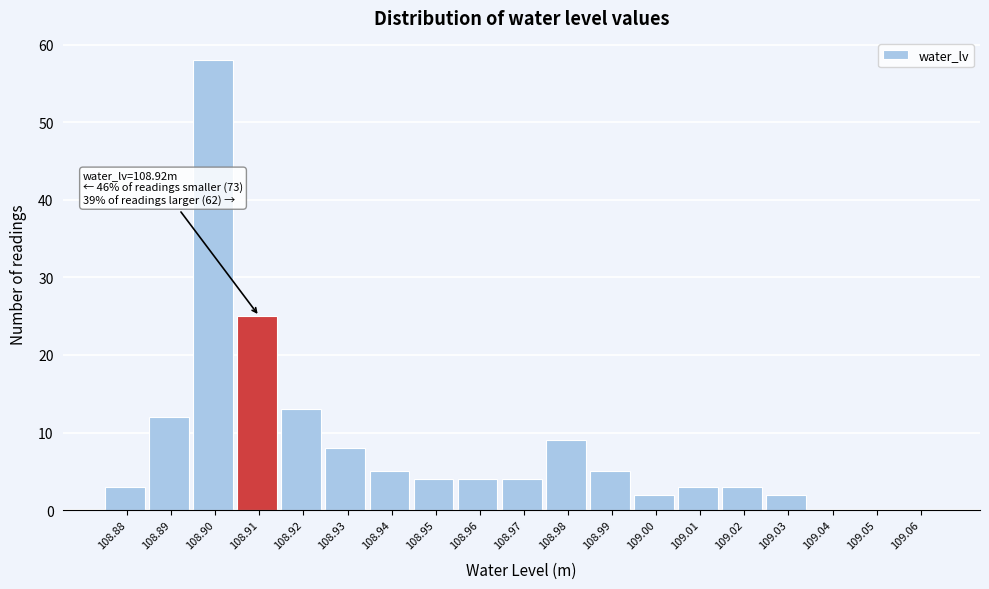

Reading left to right, extract all data points from this chart.

108.88=3	108.89=12	108.90=58	108.91=25	108.92=13	108.93=8	108.94=5	108.95=4	108.96=4	108.97=4	108.98=9	108.99=5	109.00=2	109.01=3	109.02=3	109.03=2	109.04=0	109.05=0	109.06=0